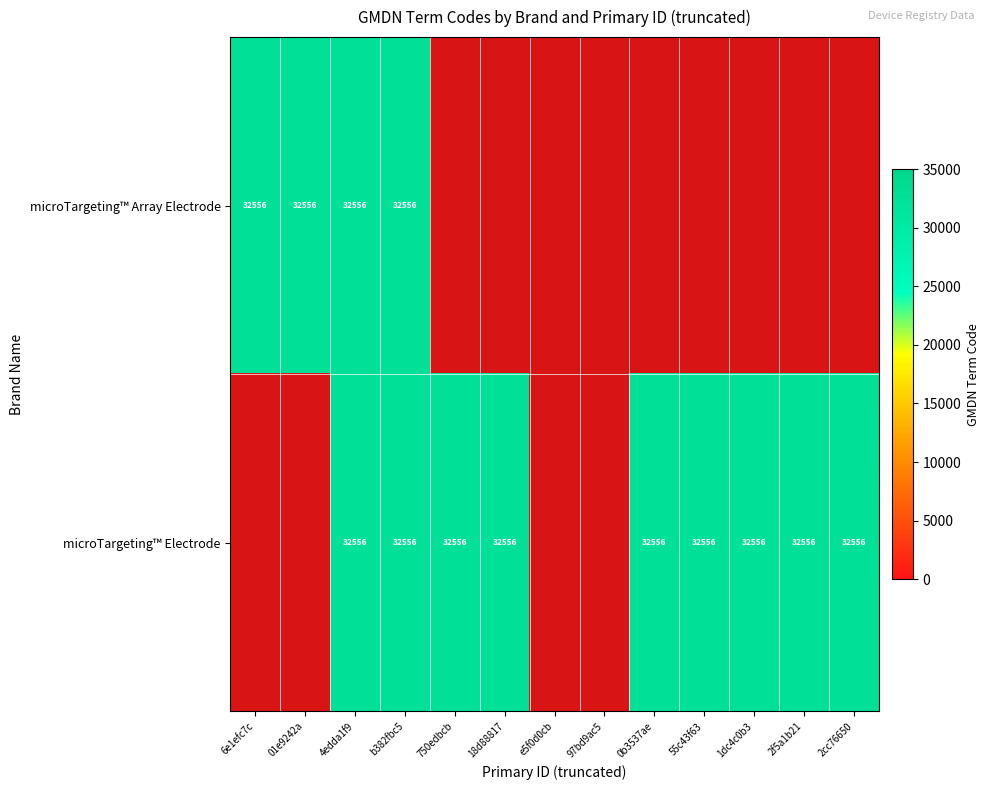

What is the total value across all series at 55c43f63?

32556